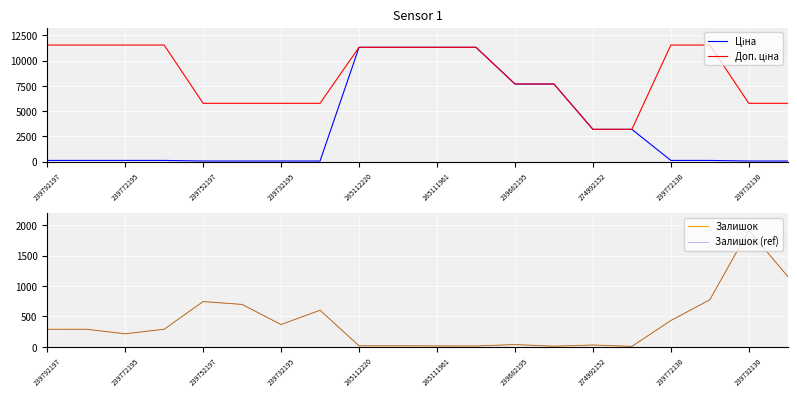

What is the value of the Ціна point at the 3rd from the left?

115.4